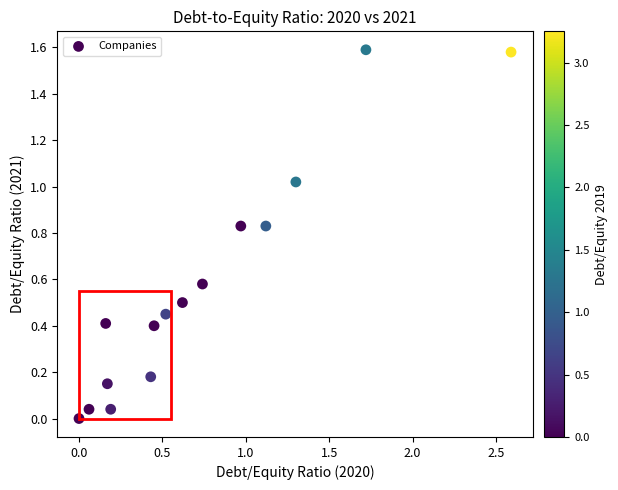

What is the range of X values (max minus min)?

2.6